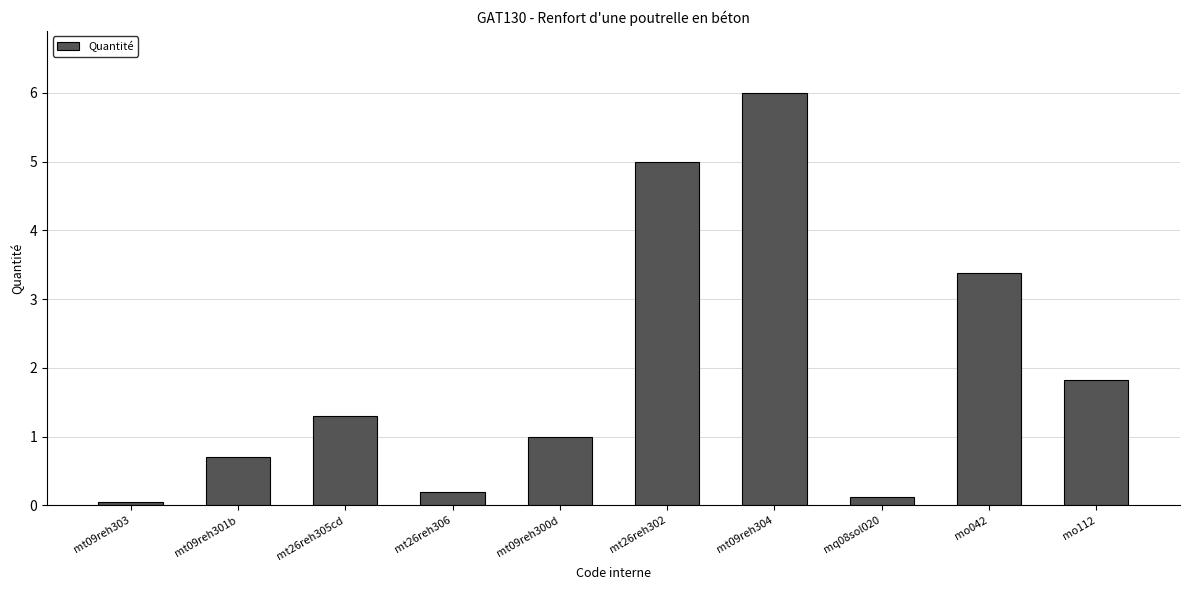

What is the change in value from mt26reh306 to mo042?

+3.2